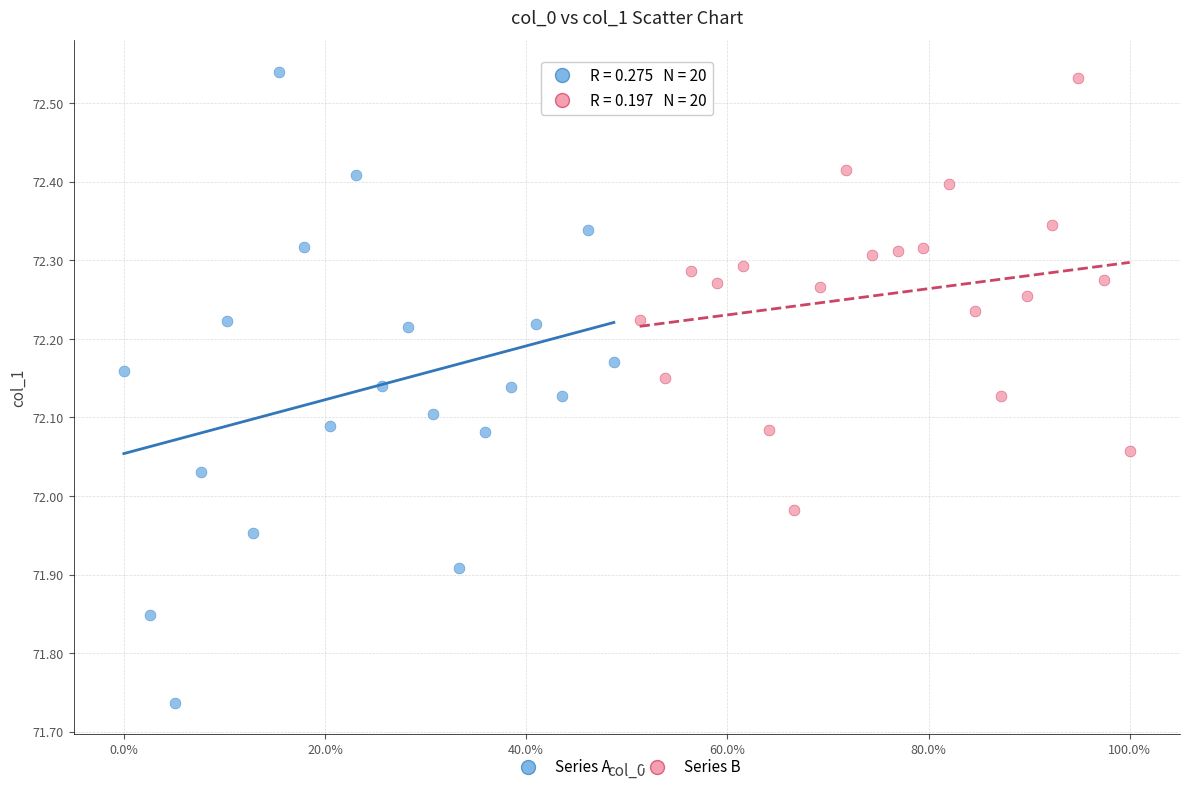

Which series reaches the maximum Y coordinate?

Series A